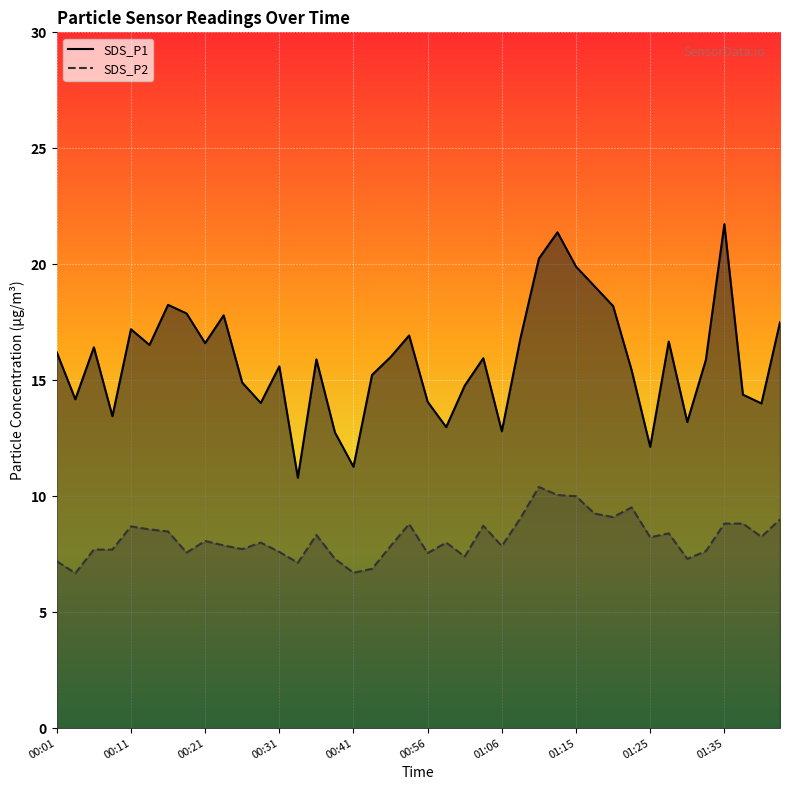

Reading left to right, list all the values displayed in this chart.

SDS_P1: 00:01=16.2	00:04=14.2	00:06=16.4	00:09=13.4	00:11=17.2	00:14=16.5	00:16=18.2	00:19=17.9	00:21=16.6	00:23=17.8	00:26=14.9	00:28=14.0	00:31=15.6	00:33=10.8	00:36=15.9	00:38=12.8	00:41=11.3	00:43=15.2	00:45=16.0	00:53=16.9	00:56=14.1	00:58=13.0	01:01=14.8	01:03=15.9	01:06=12.8	01:08=16.8	01:10=20.2	01:13=21.4	01:15=19.9	01:18=19.1	01:20=18.2	01:23=15.4	01:25=12.1	01:28=16.7	01:30=13.2	01:32=15.9	01:35=21.7	01:37=14.4	01:40=14.0	01:42=17.5
SDS_P2: 00:01=7.2	00:04=6.7	00:06=7.7	00:09=7.7	00:11=8.7	00:14=8.6	00:16=8.5	00:19=7.6	00:21=8.1	00:23=7.9	00:26=7.7	00:28=8.0	00:31=7.6	00:33=7.1	00:36=8.3	00:38=7.3	00:41=6.7	00:43=6.9	00:45=7.8	00:53=8.8	00:56=7.5	00:58=8.0	01:01=7.4	01:03=8.7	01:06=7.8	01:08=9.1	01:10=10.4	01:13=10.1	01:15=10.0	01:18=9.2	01:20=9.1	01:23=9.5	01:25=8.2	01:28=8.4	01:30=7.3	01:32=7.6	01:35=8.8	01:37=8.8	01:40=8.2	01:42=9.0